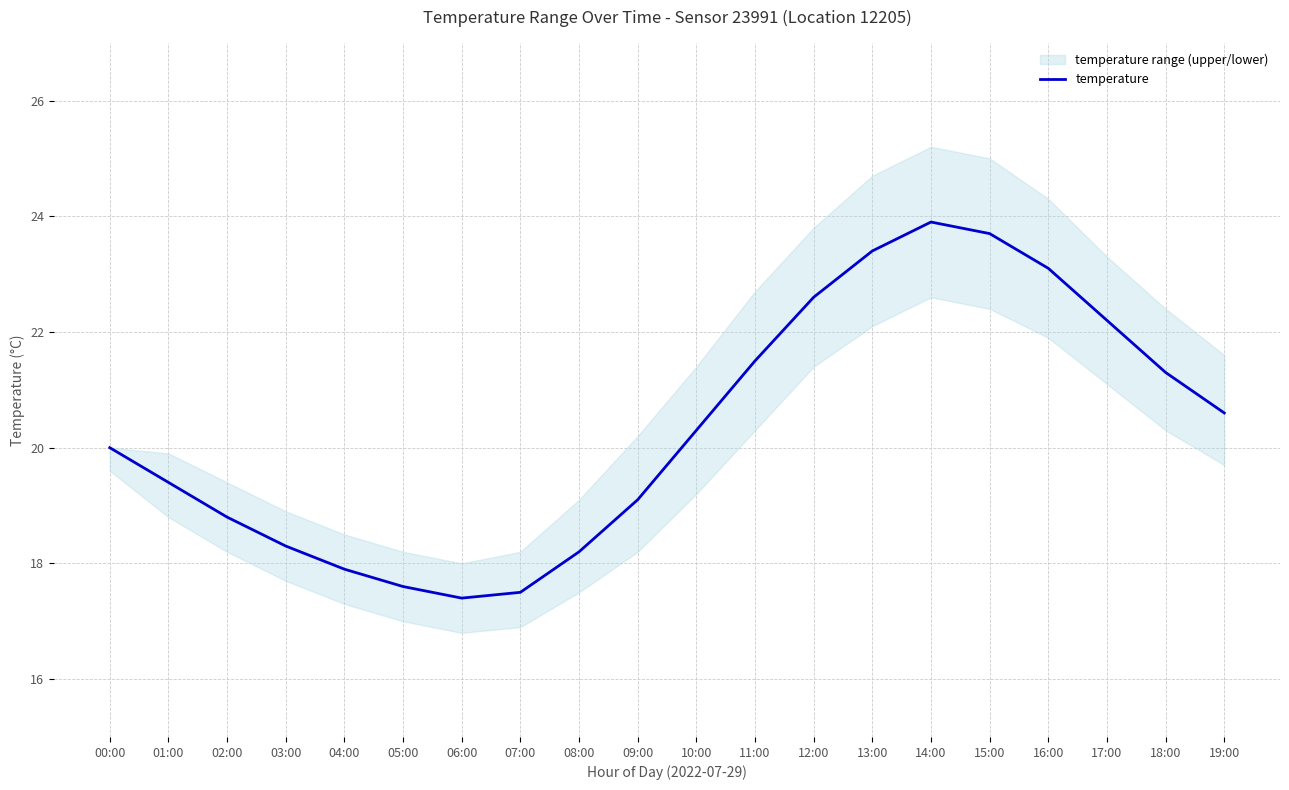

Does the chart display data point markers on the line(s)?

No